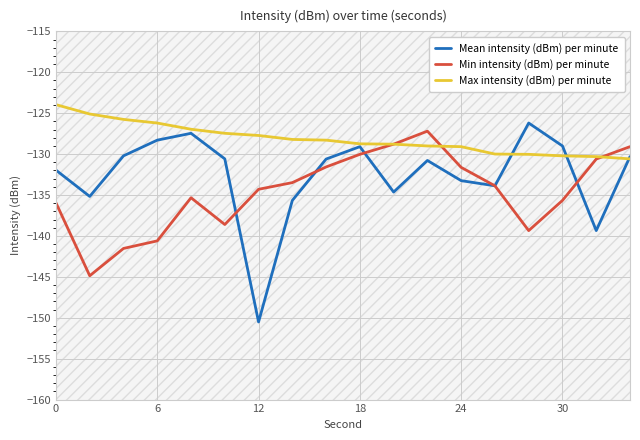

What is the lowest value of the Mean intensity (dBm) per minute series?

-150.5